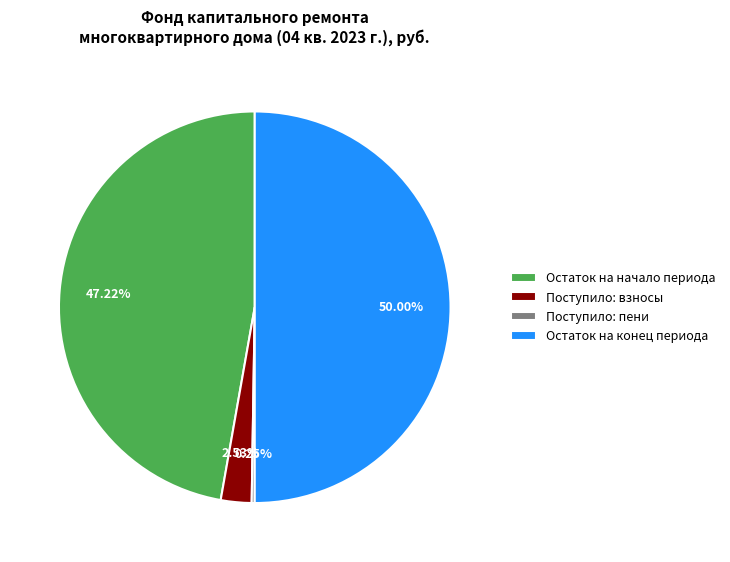

What is the largest slice in the pie chart?

Остаток на конец периода